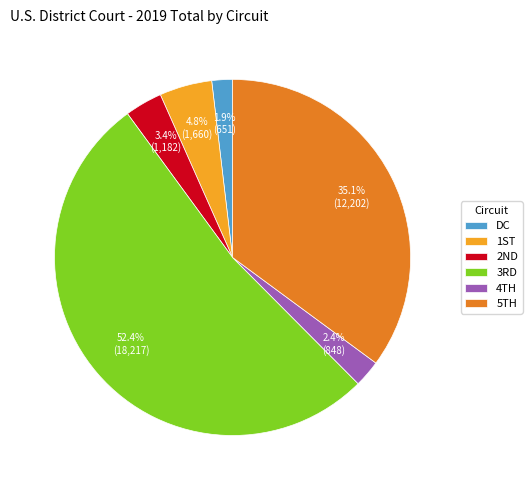

How many segments does this pie chart have?

6